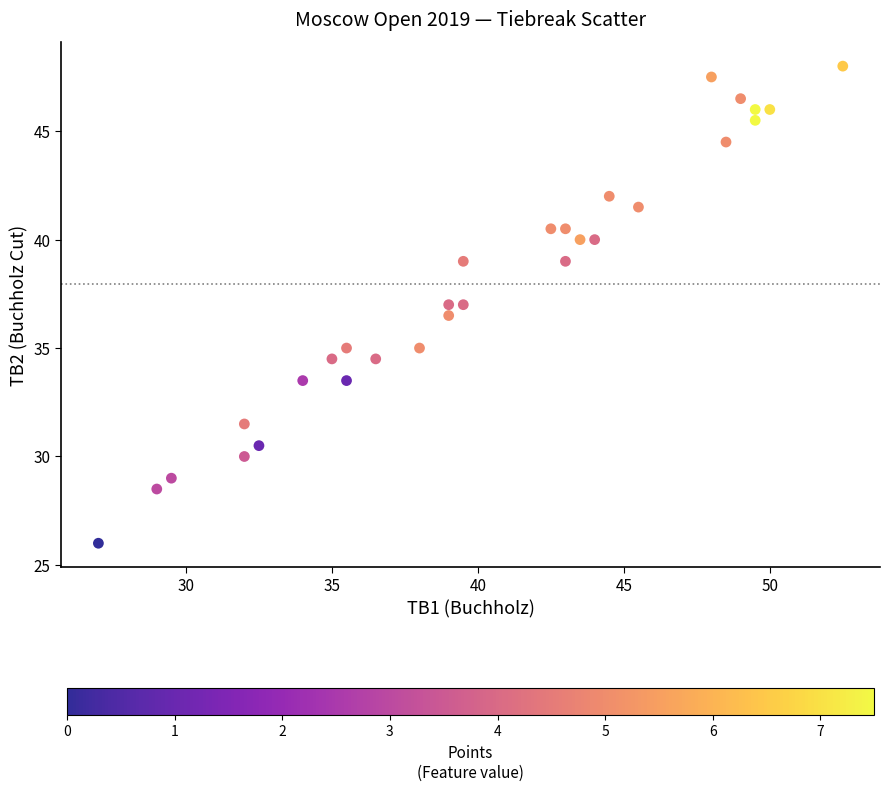

List the coordinates of all points as (X, Y) pairs, reading left to right.

(27.0, 26.0)  (29.0, 28.5)  (29.5, 29.0)  (32.0, 31.5)  (32.0, 30.0)  (32.5, 30.5)  (34.0, 33.5)  (35.0, 34.5)  (35.5, 35.0)  (35.5, 33.5)  (36.5, 34.5)  (38.0, 35.0)  (39.0, 36.5)  (39.0, 37.0)  (39.5, 39.0)  (39.5, 37.0)  (42.5, 40.5)  (43.0, 40.5)  (43.0, 39.0)  (43.5, 40.0)  (44.0, 40.0)  (44.5, 42.0)  (45.5, 41.5)  (48.0, 47.5)  (48.5, 44.5)  (49.0, 46.5)  (49.5, 46.0)  (49.5, 45.5)  (50.0, 46.0)  (52.5, 48.0)